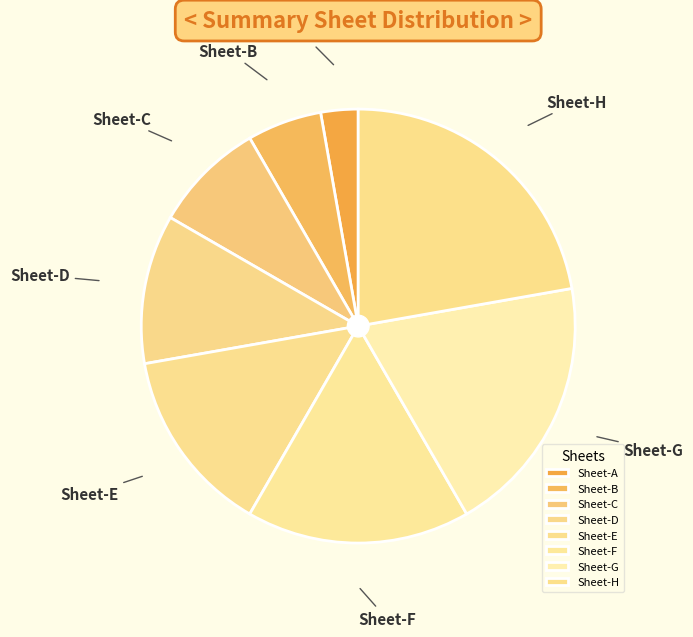

The Sheet-B slice represents 6% of the pie. True or false?

True